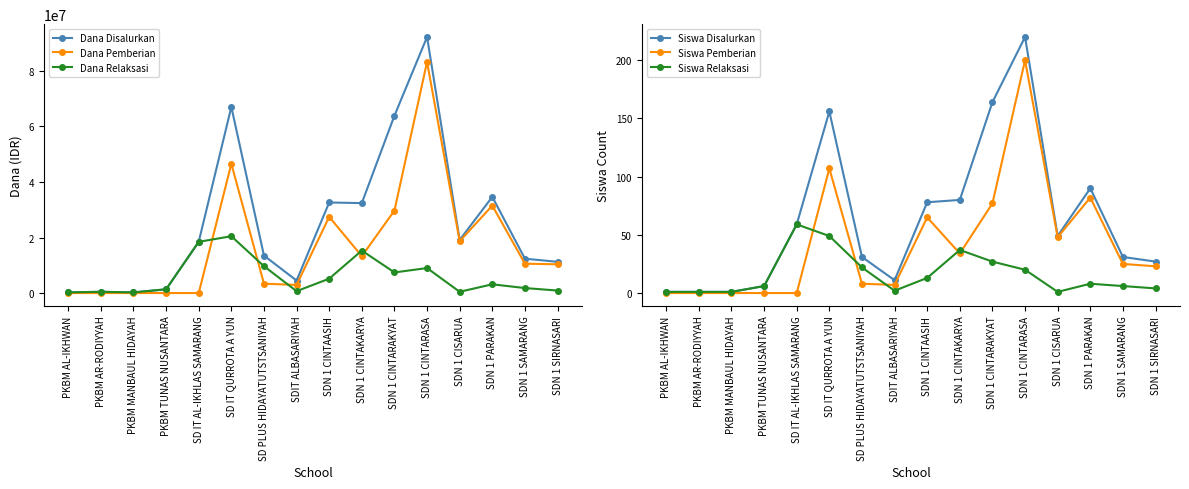

How many data points in Siswa Pemberian are less than 25?

8